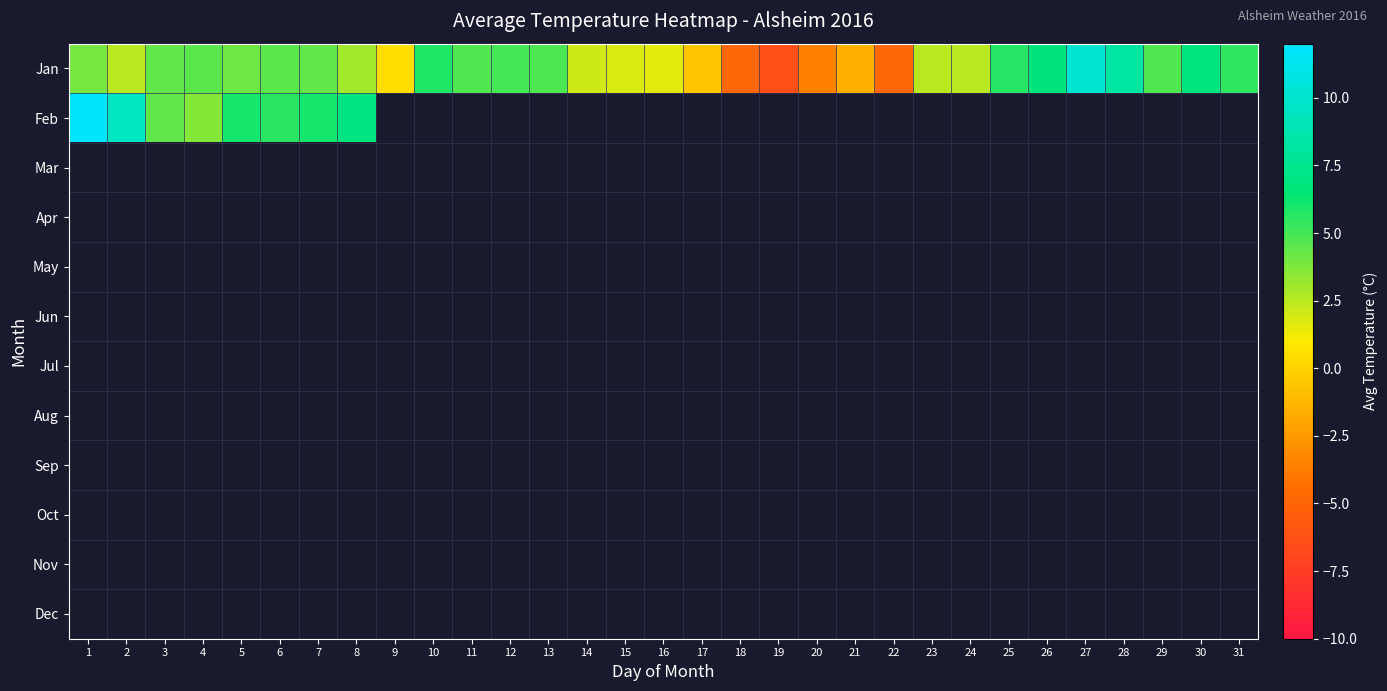

Which series changed the most between 2 and 20?

Jan